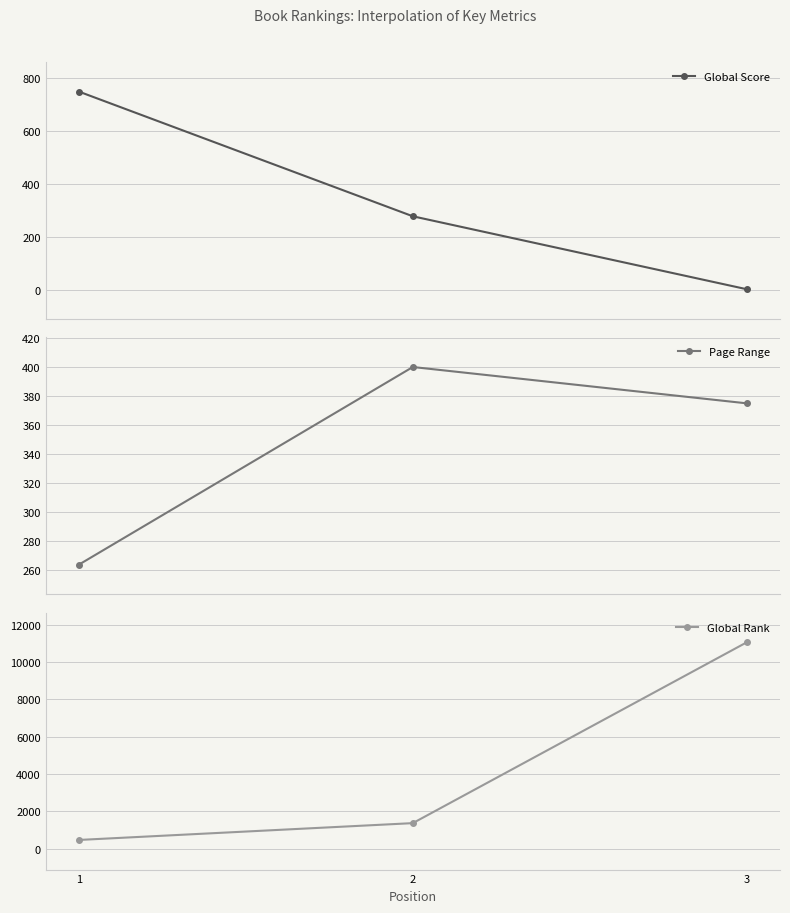

What is the highest value of the Global Score series?

747